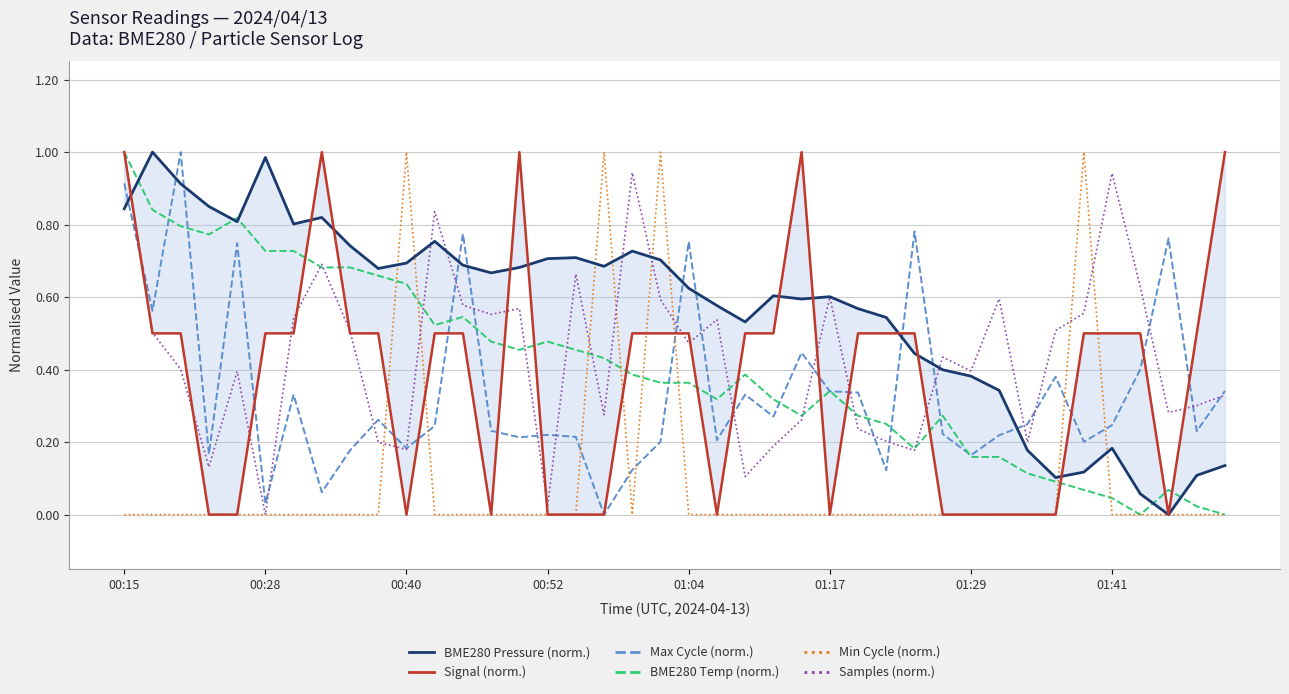

Rank the series at 13 from lowest to highest value.

Signal (norm.), Min Cycle (norm.), Max Cycle (norm.), BME280 Temp (norm.), Samples (norm.), BME280 Pressure (norm.)